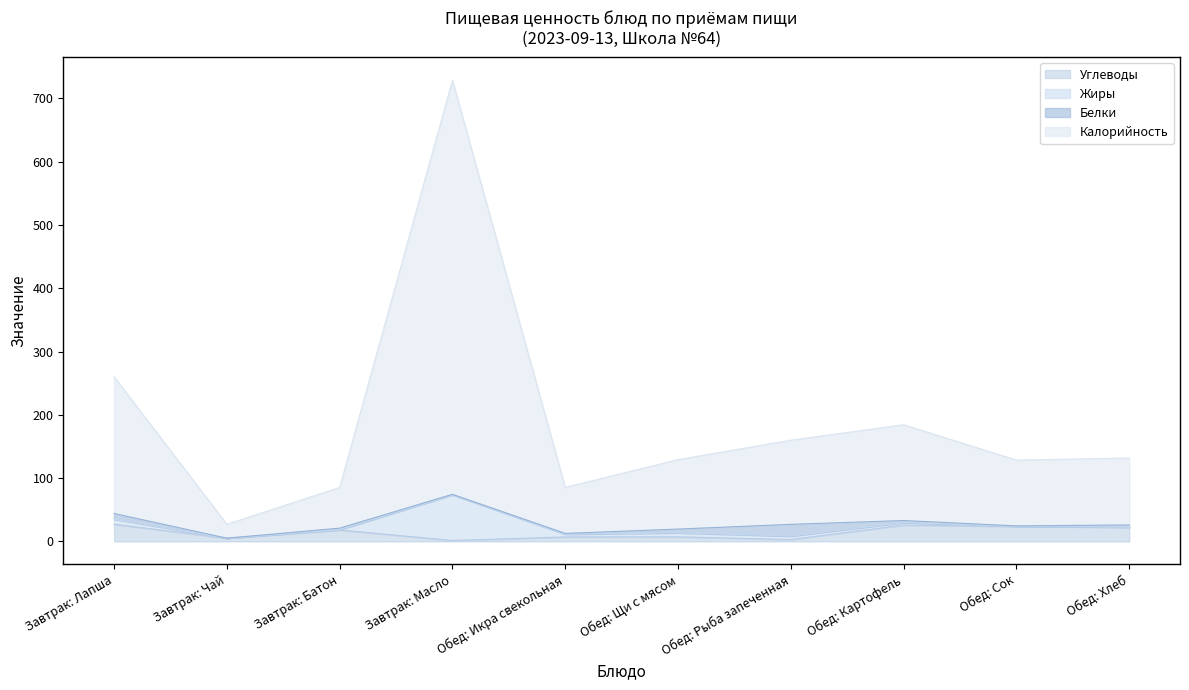

At which category is the sum across all series the highest?

Завтрак: Масло